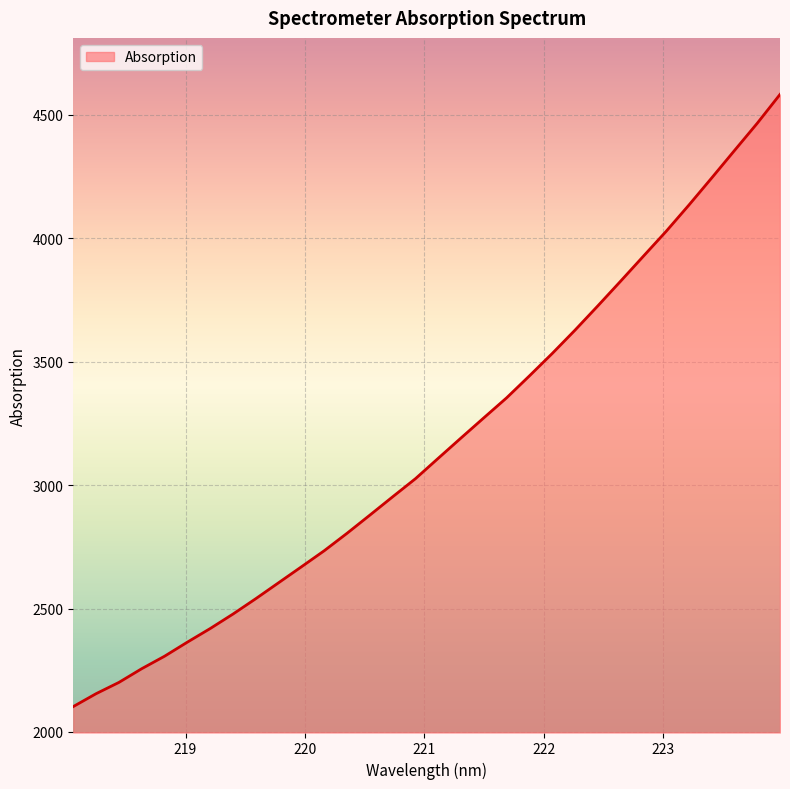

What is the difference between the maximum and minimum values?

2480.6